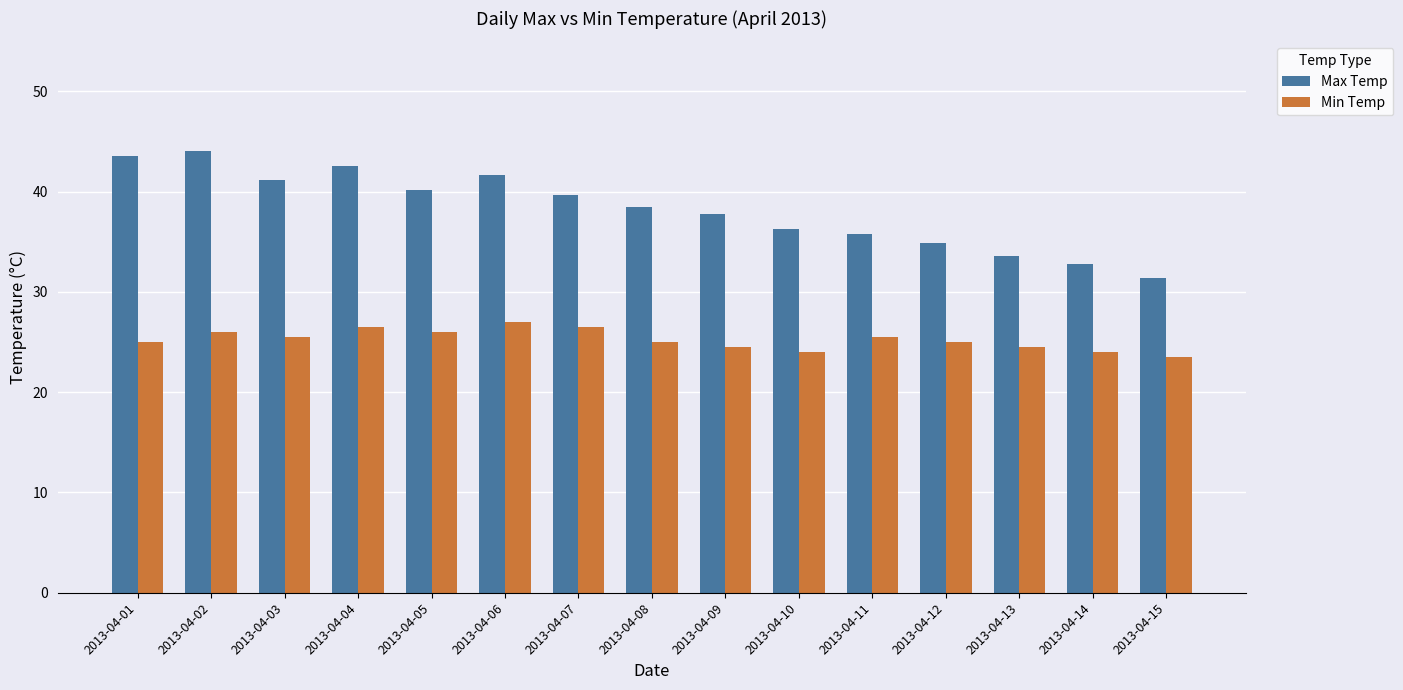

What is the spread (max minus min) of values at 2013-04-13?

9.1